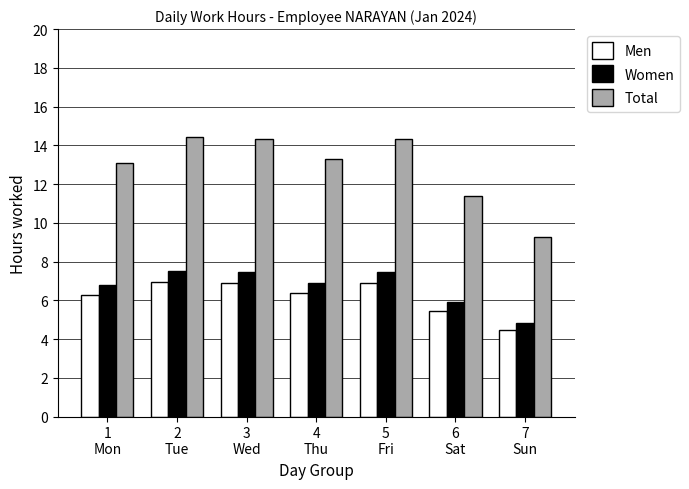

Does the chart contain any negative values?

No